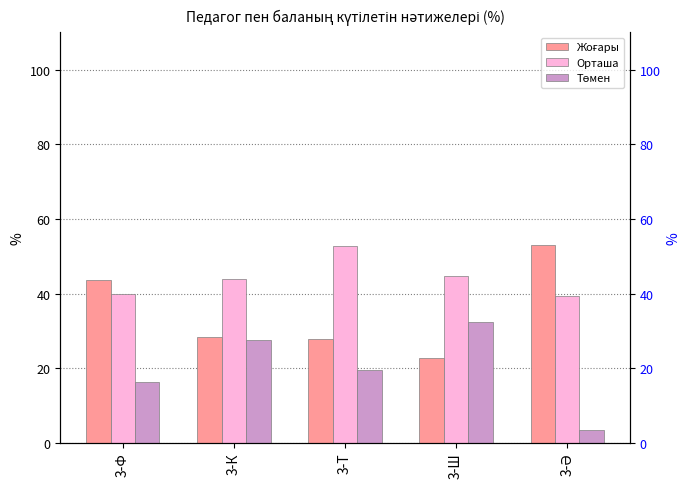

Reading left to right, what are all the values shown in this chart?

Жоғары: 43.8	28.4	27.8	22.9	53.0
Орташа: 40.0	44.0	52.8	44.7	39.5
Төмен: 16.2	27.6	19.4	32.5	3.6